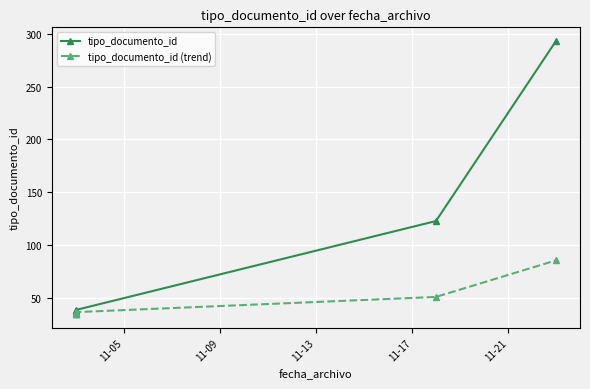

What is the minimum value for tipo_documento_id?

35.0